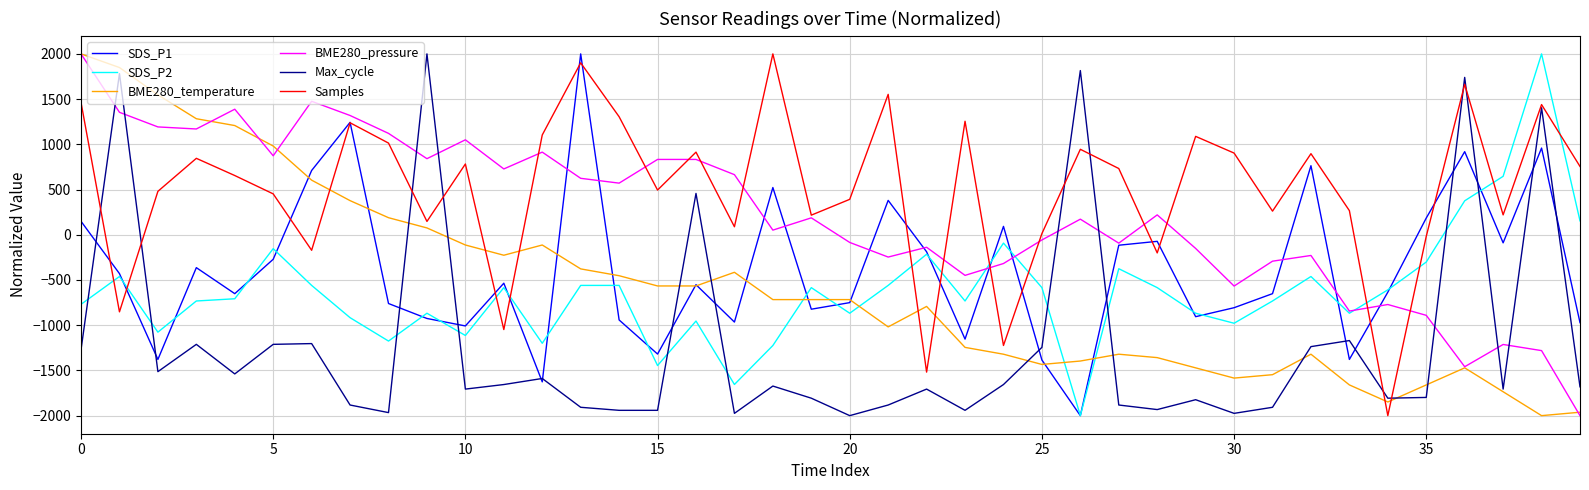

What is the average value of the BME280_temperature series?

-575.5